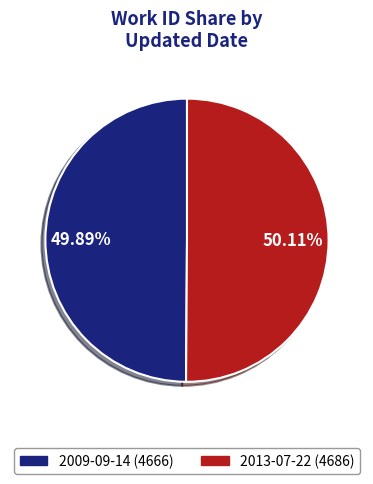

Is there any slice that represents more than half of the pie?

Yes